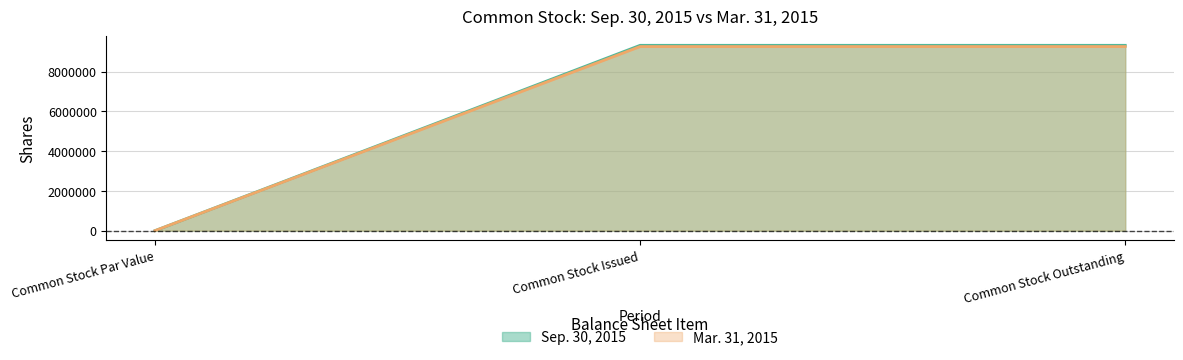

True or false: Mar. 31, 2015 has a value of 9256410 at Common Stock Outstanding.

True